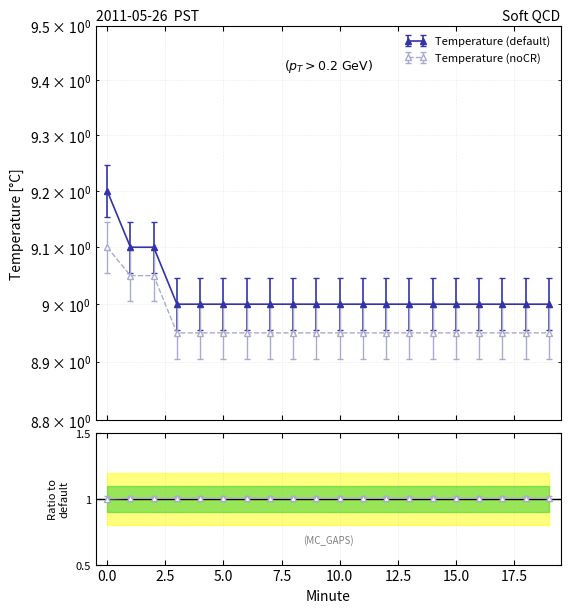

True or false: Temperature (default) and Temperature (noCR) cross at least once.

False